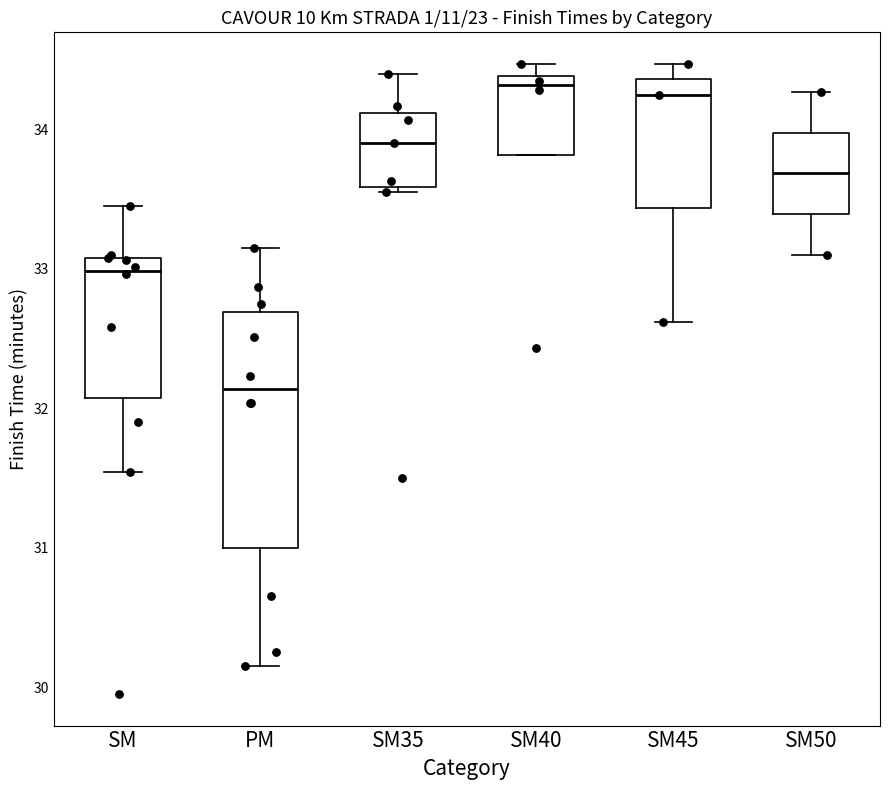

Which box has the lowest median line?

PM